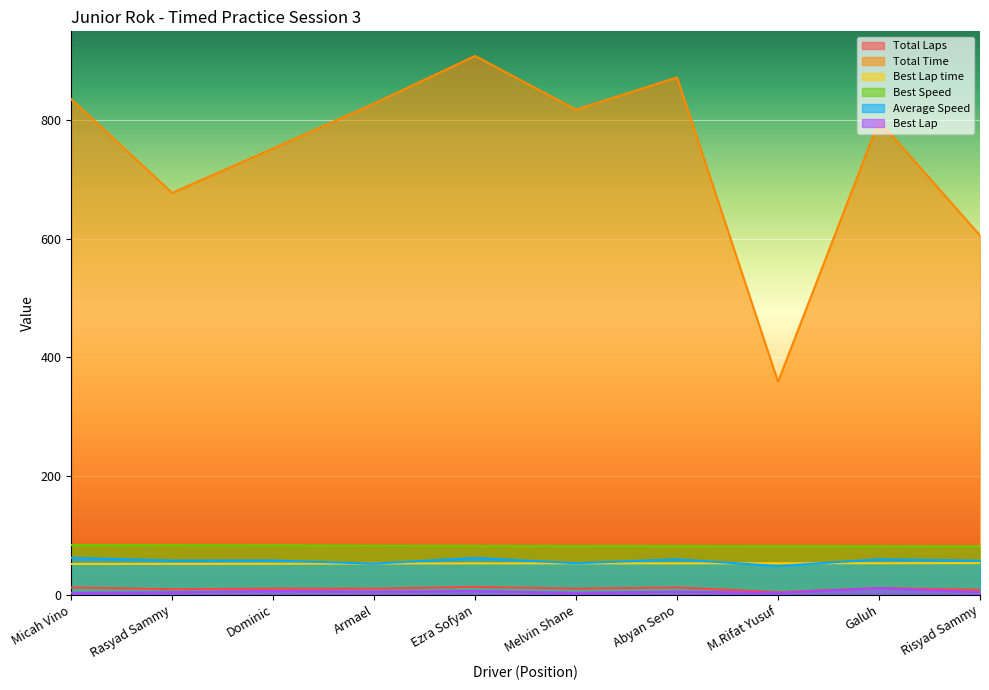

True or false: Average Speed and Best Speed cross at least once.

False